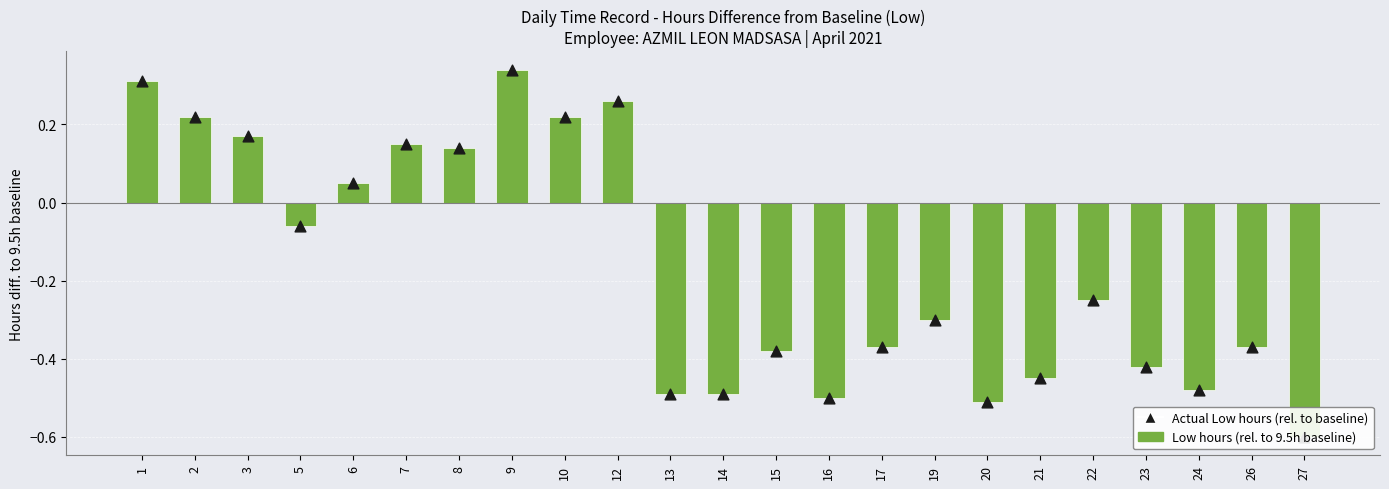

Which series has the widest spread of Y values?

Low hours (rel. to 9.5h baseline)